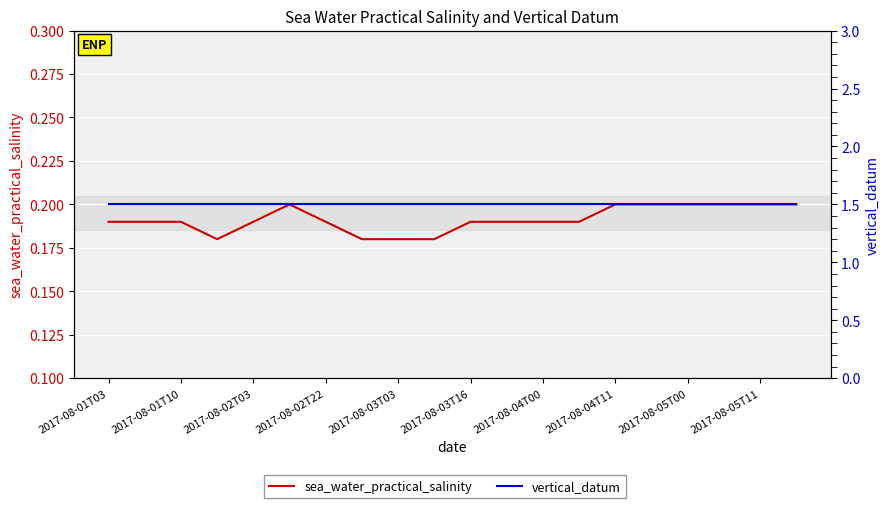

What is the average value of the vertical_datum series?

1.5